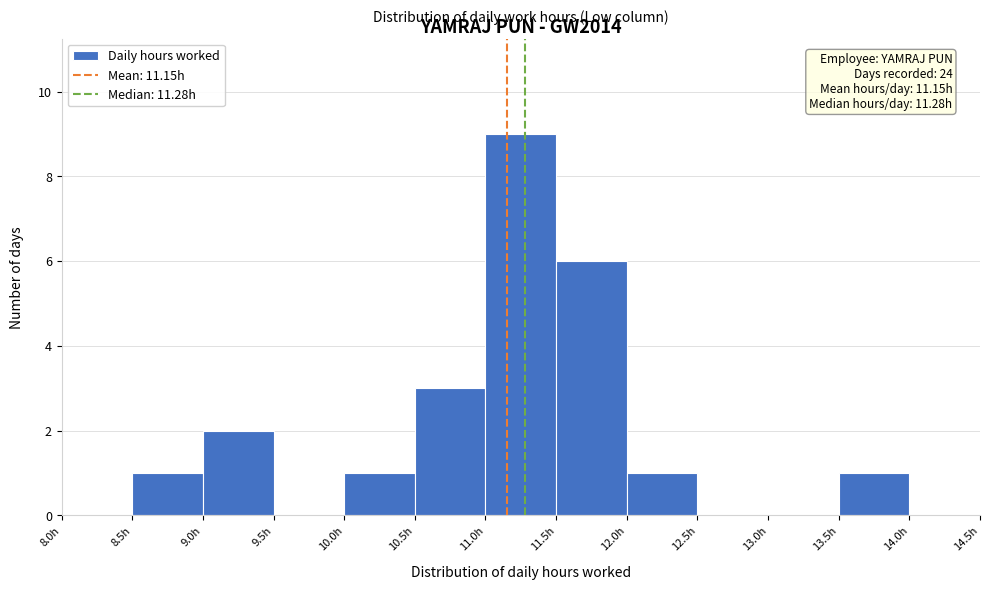

Which range on the x-axis has the tallest bar?

11.0 to 11.5